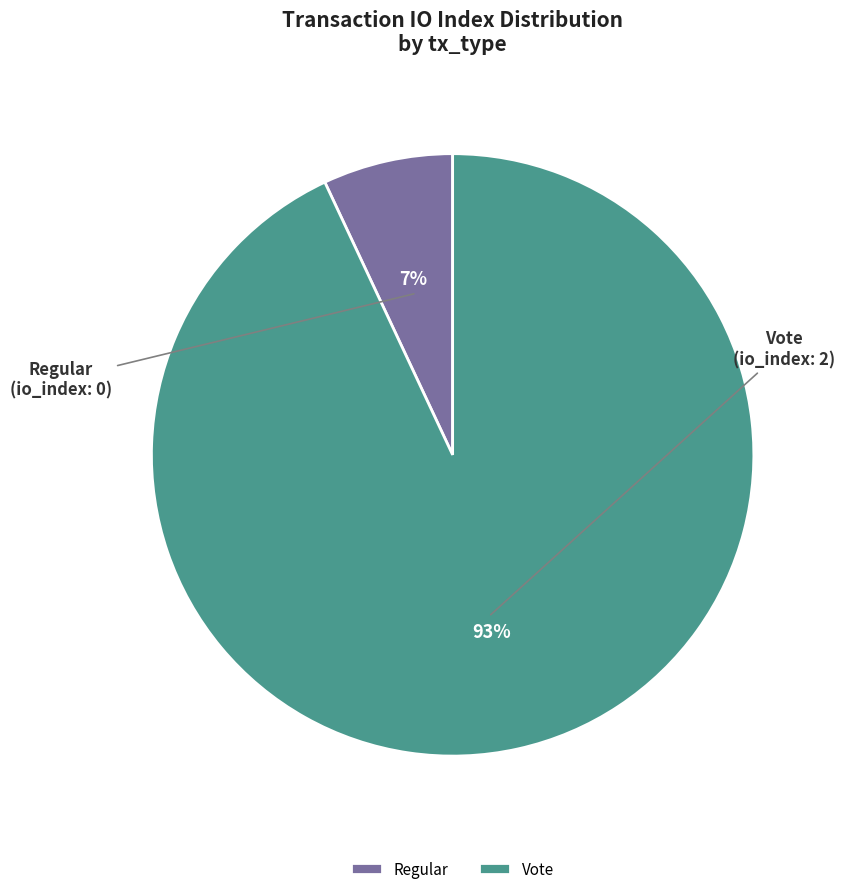

To the nearest percent, what is the average slice percentage?

50%